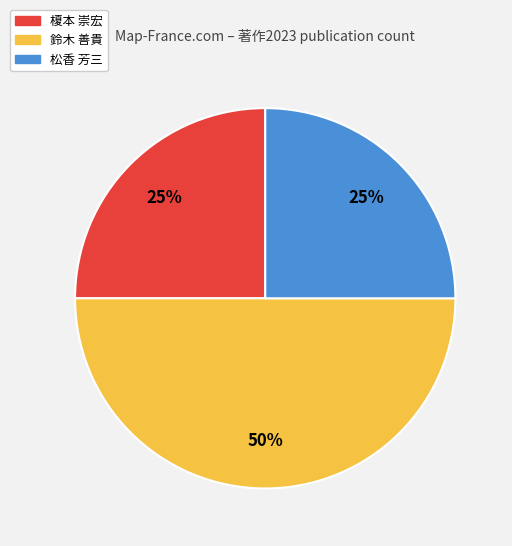

Which category has the biggest portion of the pie?

鈴木 善貴